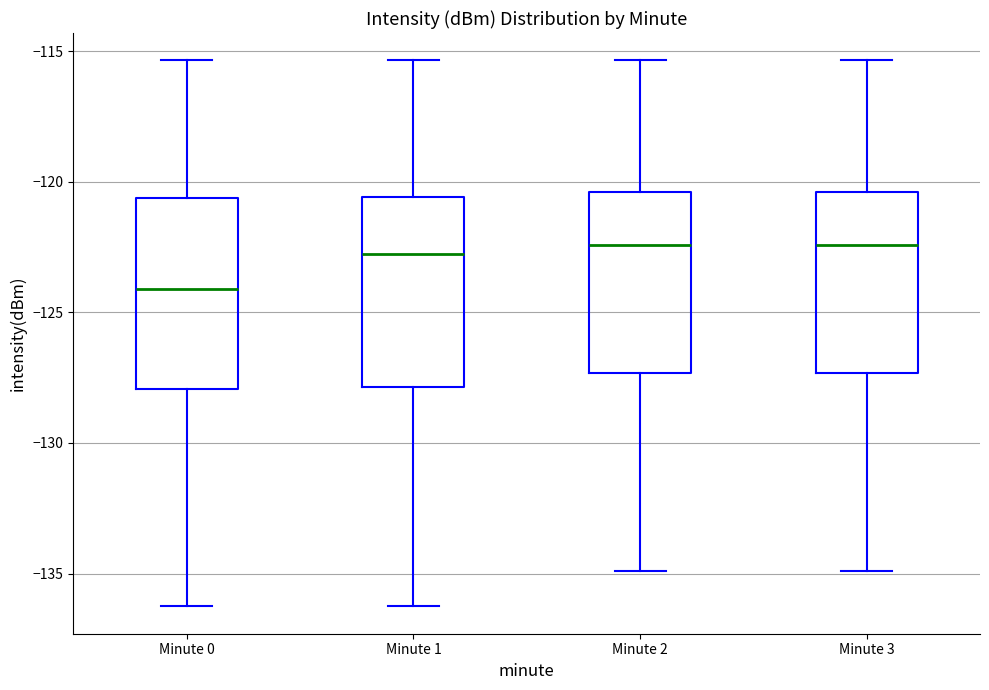

Reading left to right, transcribe this box plot: for each box, give where its median line is, the range the box spans, and where its two whiskers end, as read against the y-axis. The values are not printed on the chart, so give them approximately, as read against the axis.

Minute 0: median -124.0, box -128.0 to -120.5, whiskers -136.5 to -115.5
Minute 1: median -123.0, box -128.0 to -120.5, whiskers -136.5 to -115.5
Minute 2: median -122.5, box -127.5 to -120.5, whiskers -135.0 to -115.5
Minute 3: median -122.5, box -127.5 to -120.5, whiskers -135.0 to -115.5